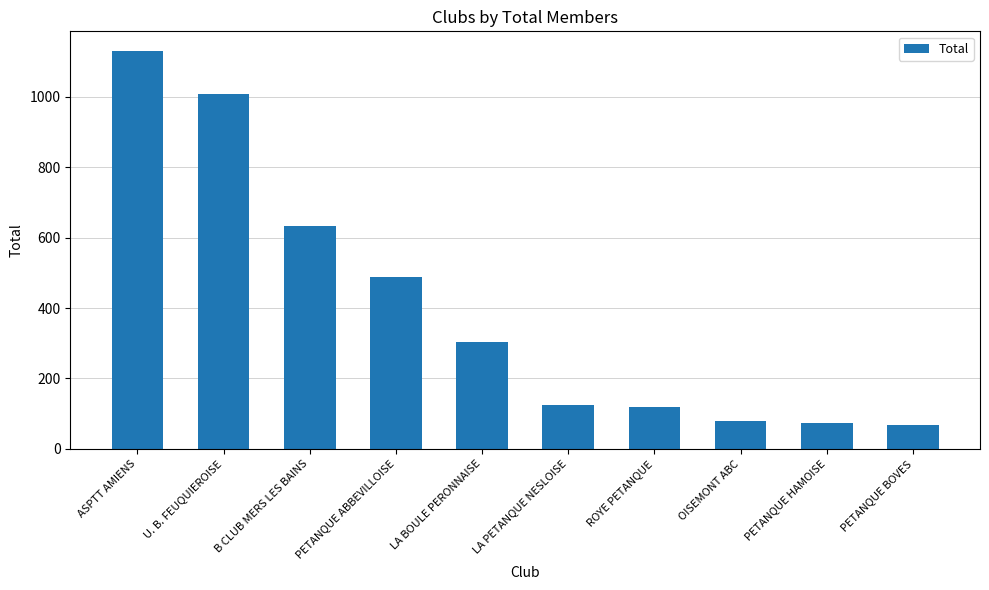

What is the label of the 2nd bar from the left?

U. B. FEUQUIEROISE